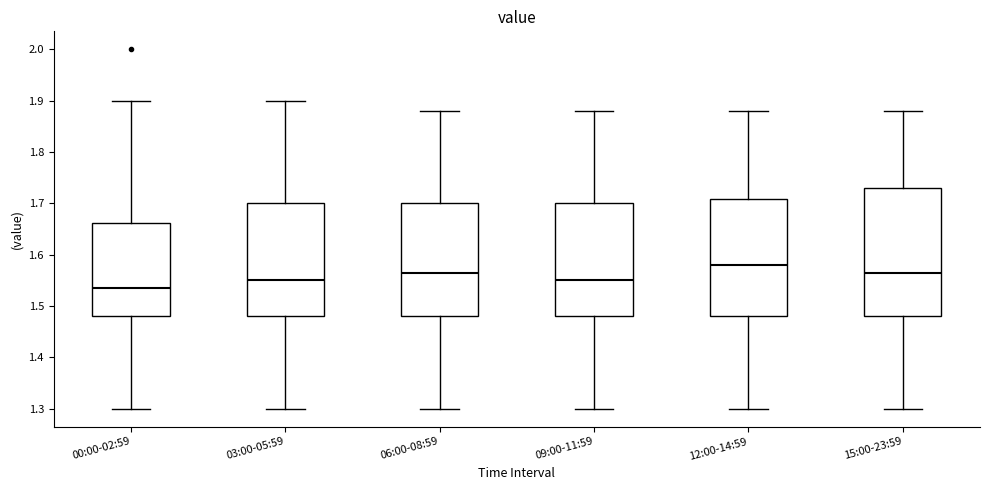

Reading left to right, read every box against the y-axis: the position of its median line, the range the box covers, and the ends of its whiskers. The values are not printed on the chart, so give them approximately, as read against the axis.

00:00-02:59: median 1.54, box 1.48 to 1.66, whiskers 1.30 to 1.90
03:00-05:59: median 1.55, box 1.48 to 1.70, whiskers 1.30 to 1.90
06:00-08:59: median 1.57, box 1.48 to 1.70, whiskers 1.30 to 1.88
09:00-11:59: median 1.55, box 1.48 to 1.70, whiskers 1.30 to 1.88
12:00-14:59: median 1.58, box 1.48 to 1.71, whiskers 1.30 to 1.88
15:00-23:59: median 1.57, box 1.48 to 1.73, whiskers 1.30 to 1.88